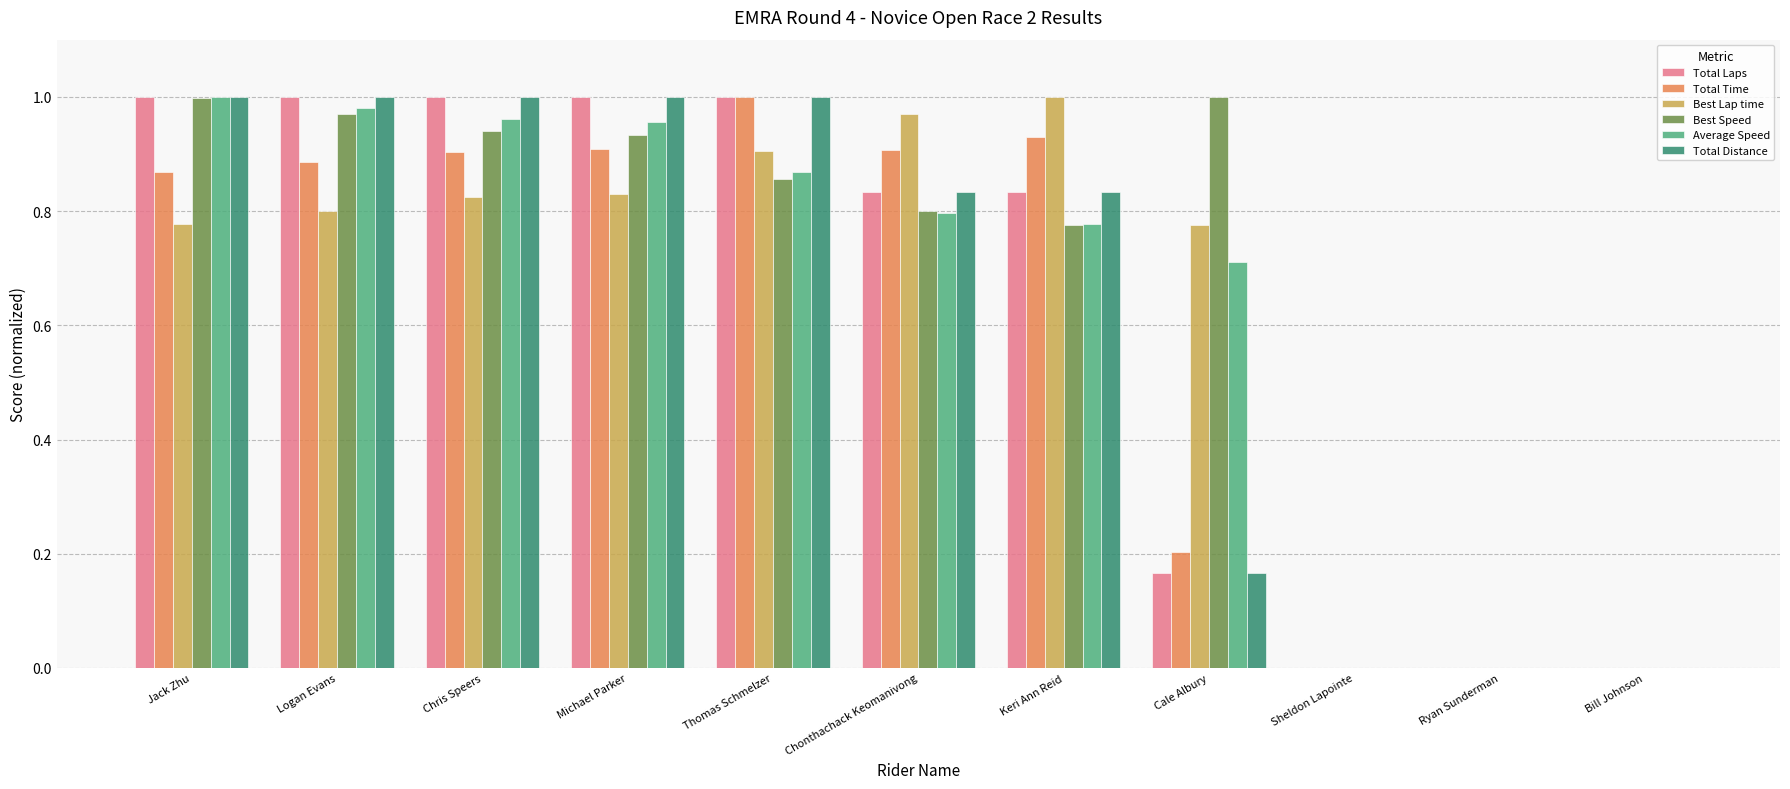

At which label does Total Time reach its peak?

Thomas Schmelzer